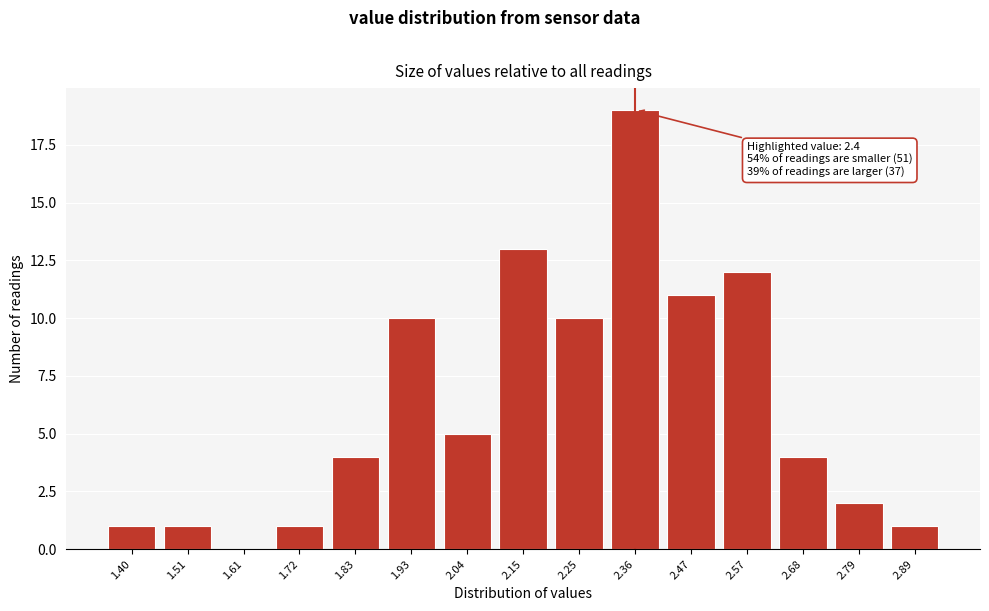

Reading right to left, what are all the values shown in this chart?

2.89=1	2.79=2	2.68=4	2.57=12	2.47=11	2.36=19	2.25=10	2.15=13	2.04=5	1.93=10	1.83=4	1.72=1	1.61=0	1.51=1	1.40=1